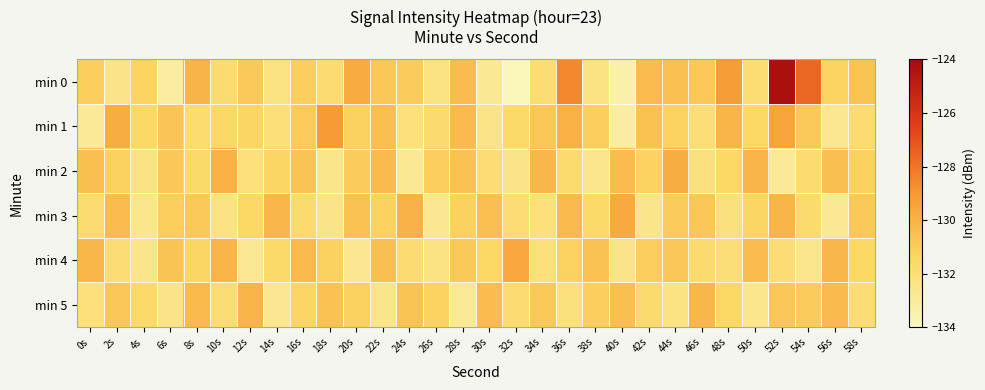

Which category has the highest value across all series?

52s